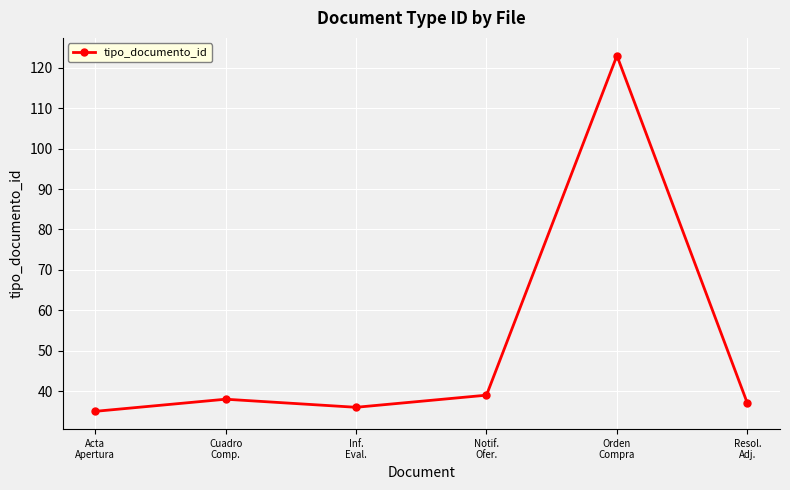

What is the value of the 4th point from the left?

39